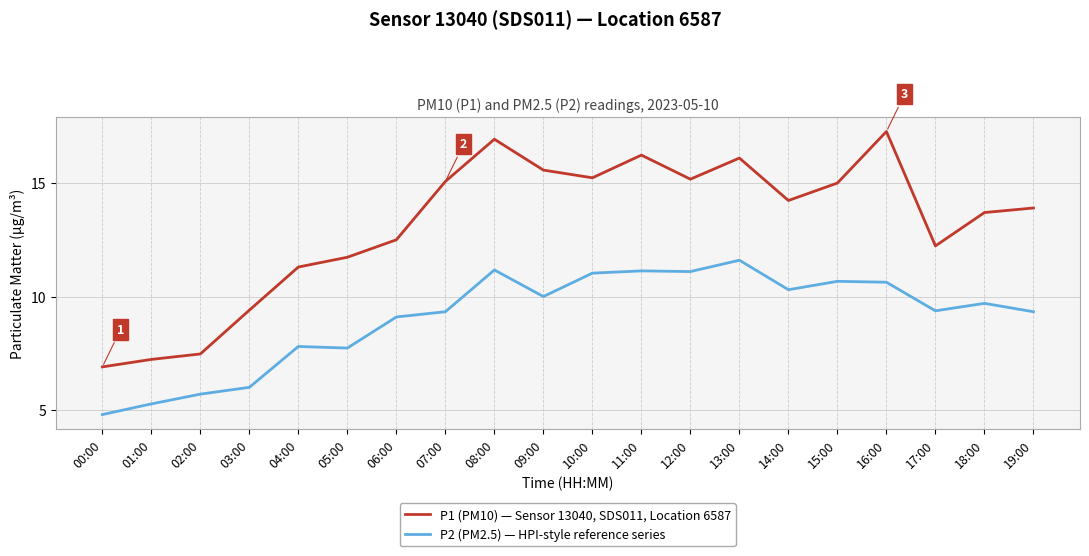

True or false: P2 (PM2.5) — HPI-style reference series and P1 (PM10) — Sensor 13040, SDS011, Location 6587 intersect in this chart.

False